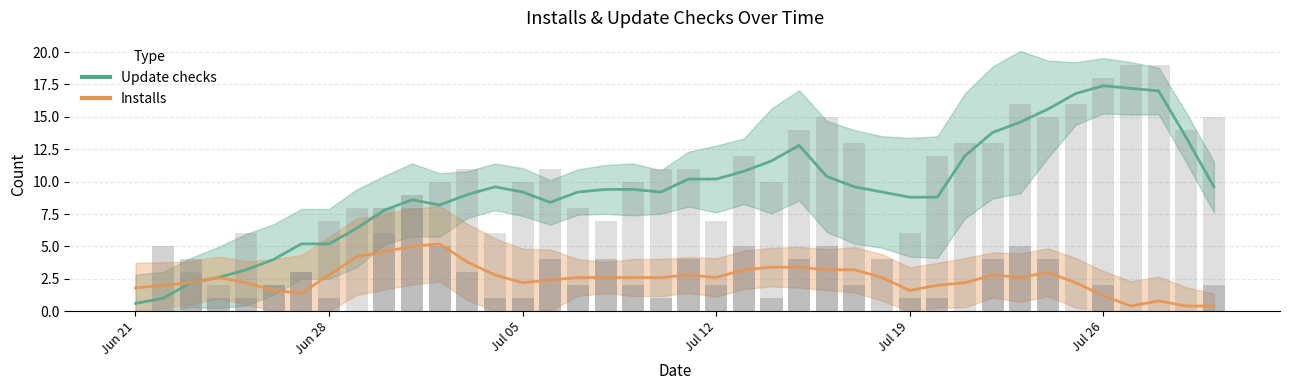

What is the average value of the Update checks (raw) series?

9.7